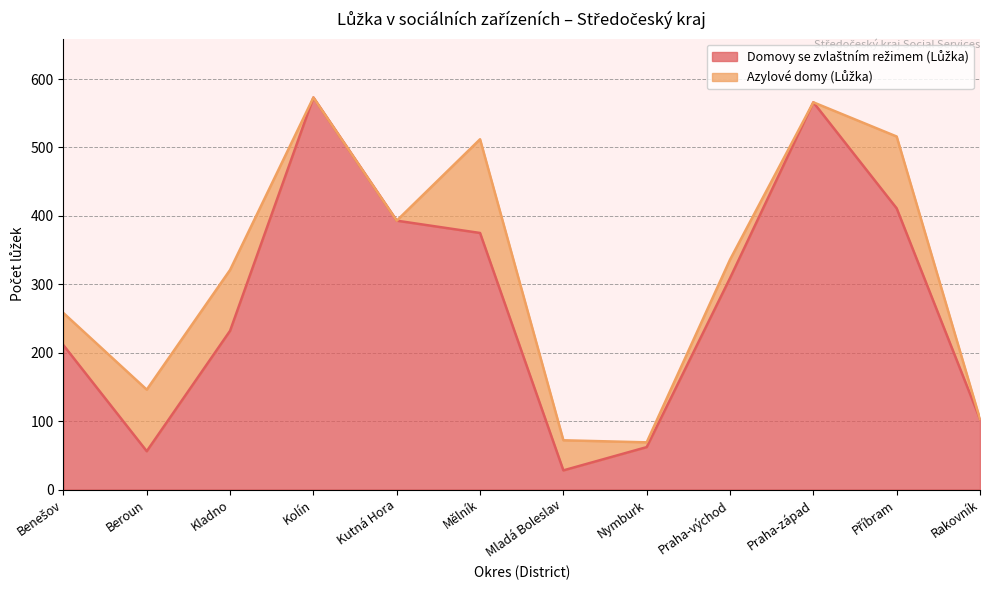

Reading right to left, list all the values displayed in this chart.

103	411	566	309	62	28	375	393	573	232	56	211